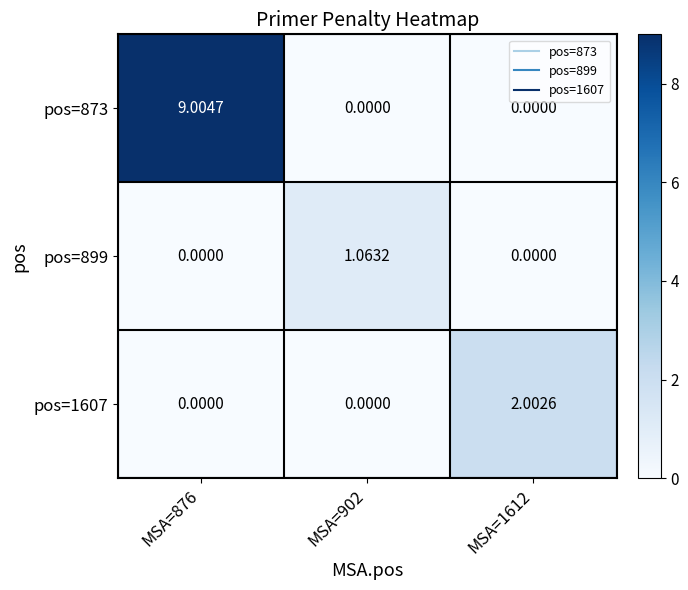

Is the value of pos=873 at MSA=876 greater than the value of pos=1607 at MSA=1612?

Yes